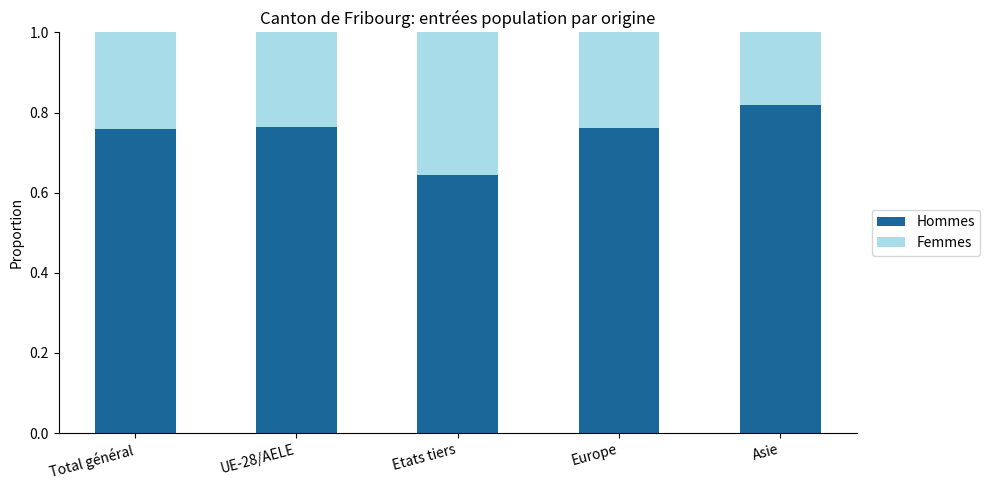

At which label does Hommes reach its peak?

Asie